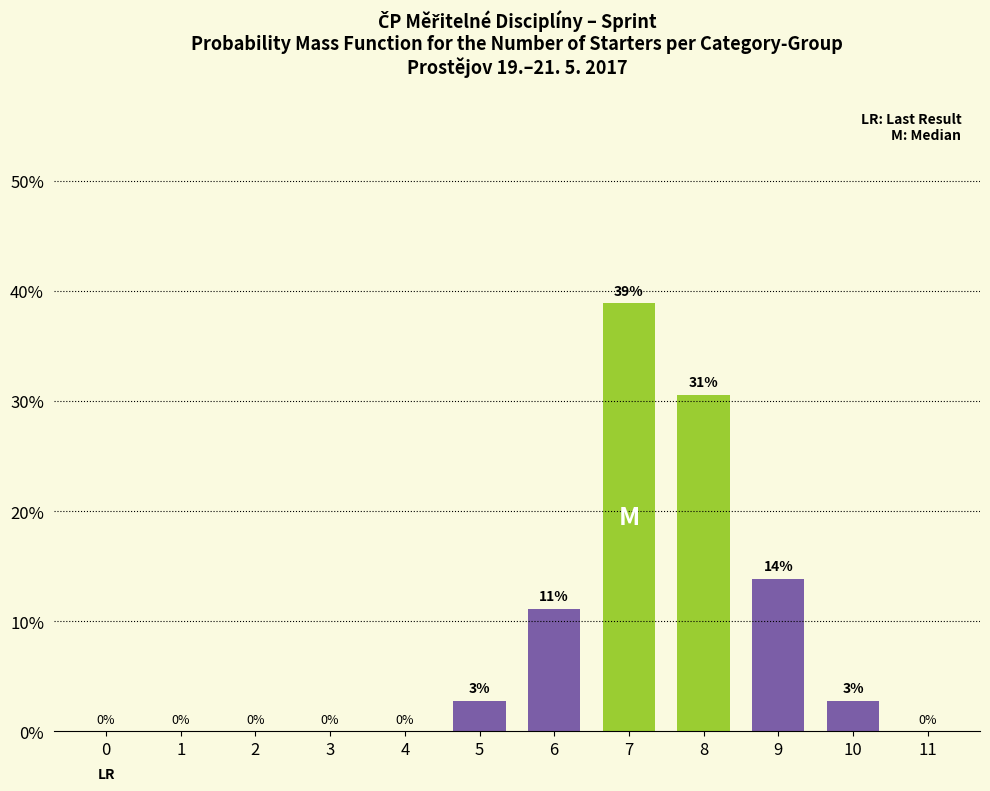

What is the greatest value displayed?

38.9